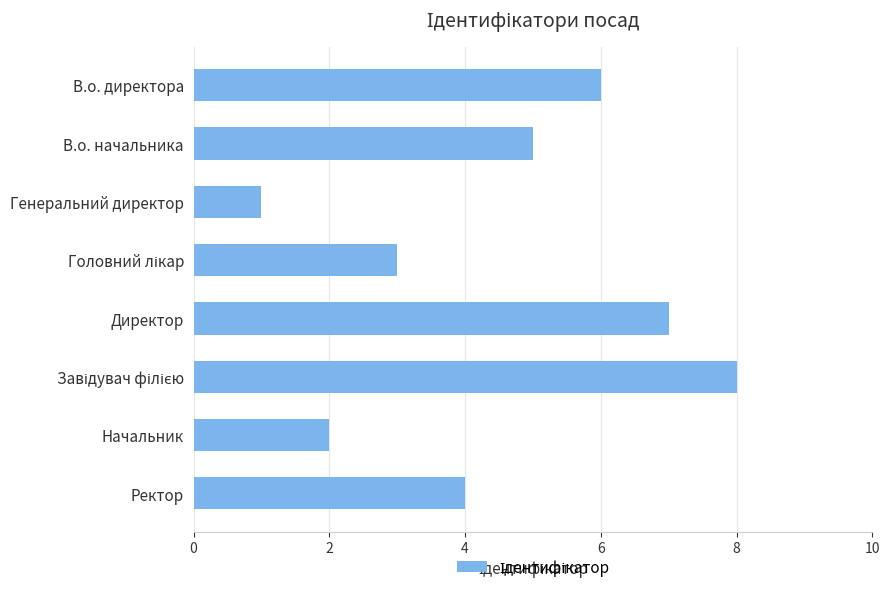

What is the sum of all values?

36